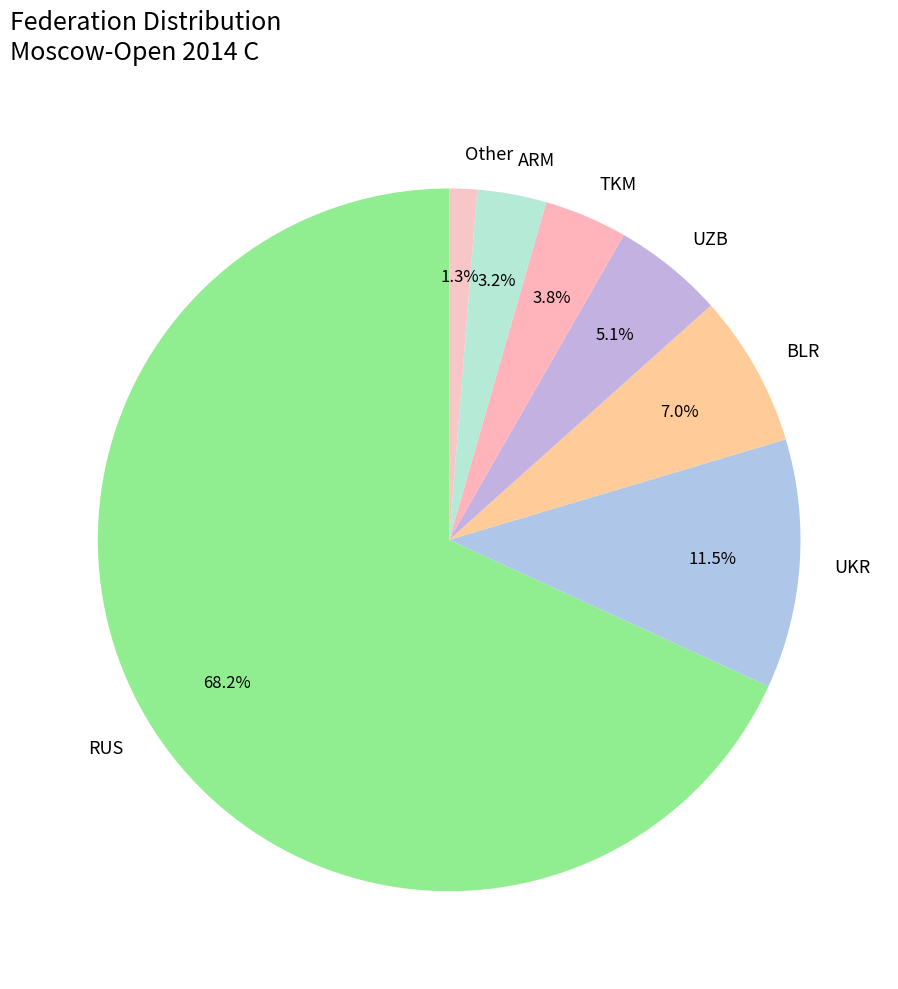

To the nearest percent, what is the difference between the largest and smallest slice percentages?

67%